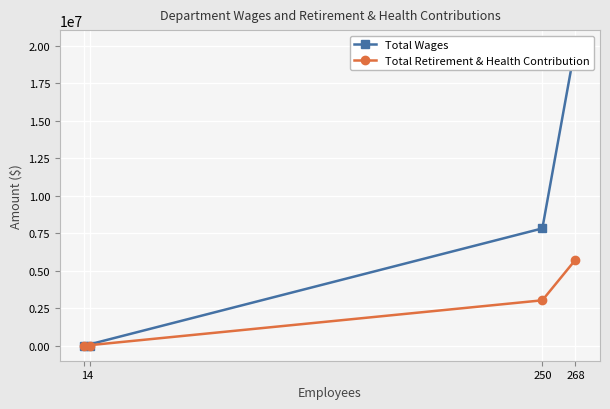

How many values in Total Wages are above zero?

3